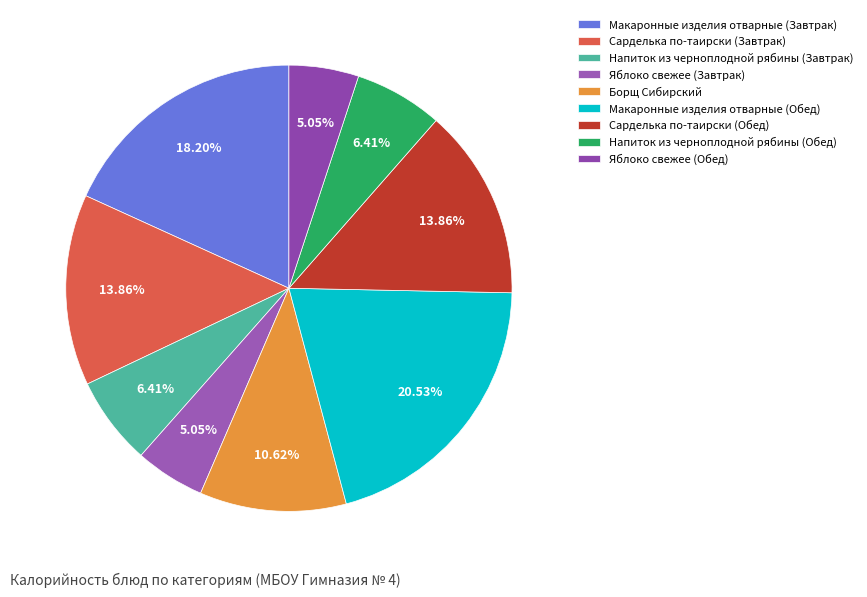

Which category has the biggest portion of the pie?

Макаронные изделия отварные (Обед)